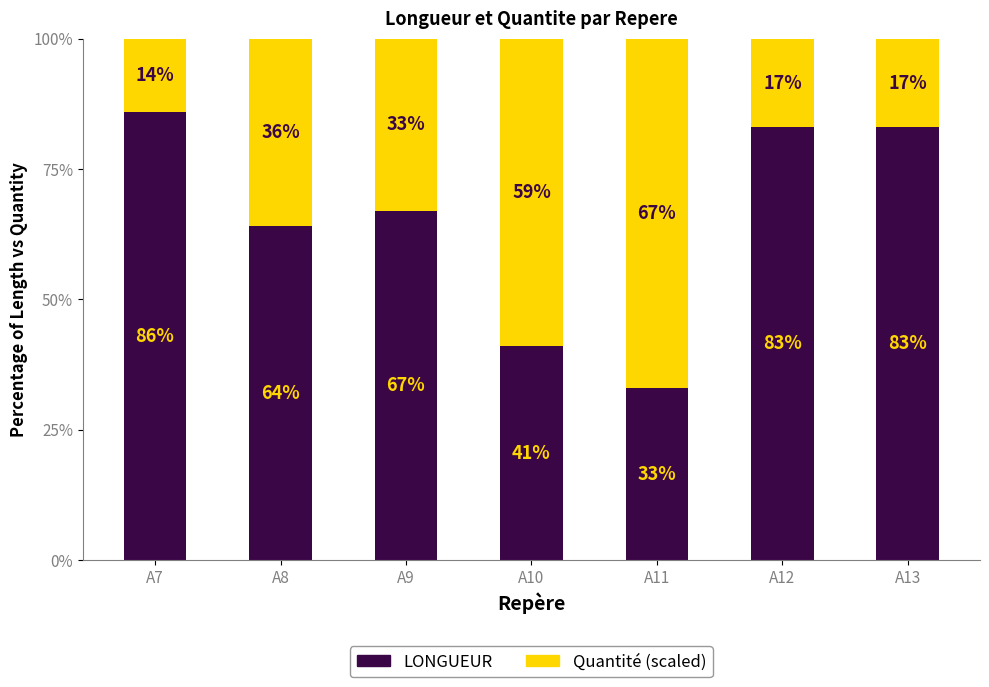

The LONGUEUR series shows 64 at A8. True or false?

True